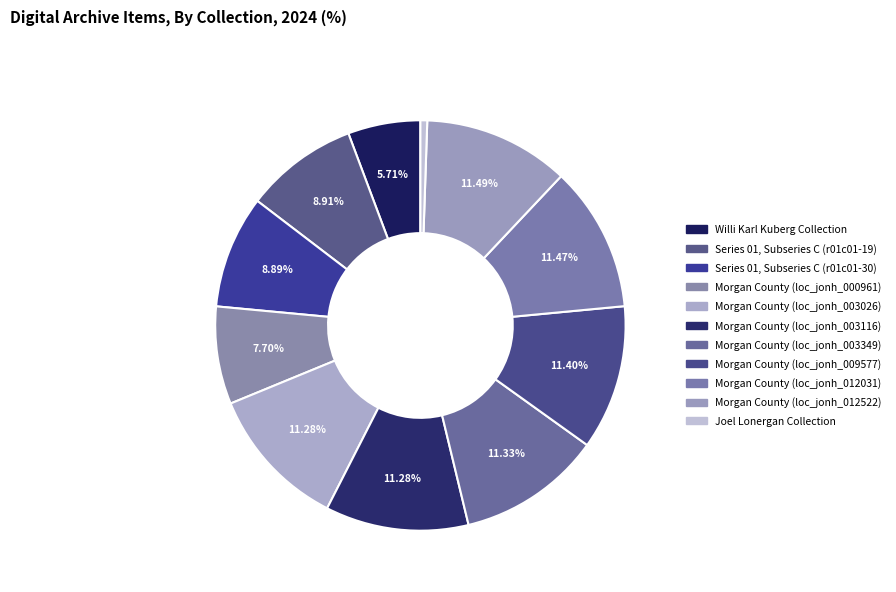

Rank the categories by value from highest to lowest.

Morgan County (loc_jonh_012522), Morgan County (loc_jonh_012031), Morgan County (loc_jonh_009577), Morgan County (loc_jonh_003349), Morgan County (loc_jonh_003116), Morgan County (loc_jonh_003026), Series 01, Subseries C (r01c01-19), Series 01, Subseries C (r01c01-30), Morgan County (loc_jonh_000961), Willi Karl Kuberg Collection, Joel Lonergan Collection